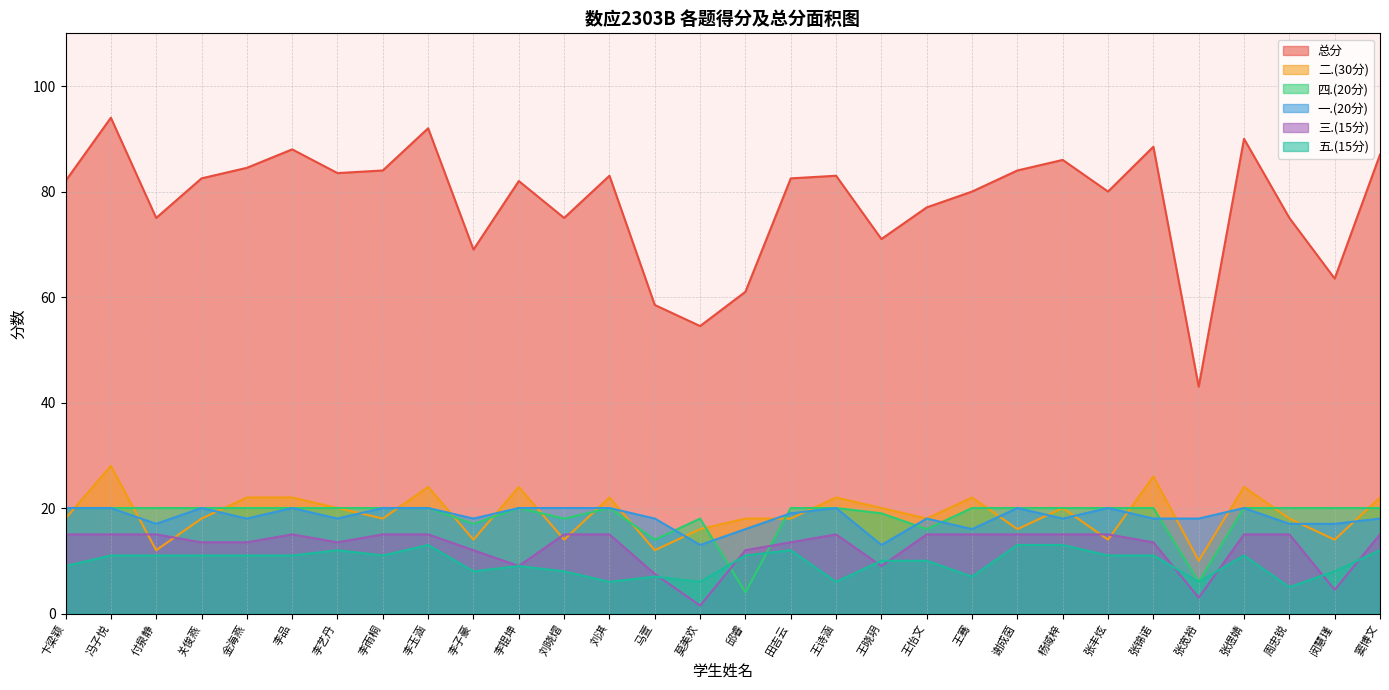

Reading left to right, extract all data points from this chart.

总分: 卞梁颖=82.0	冯子悦=94.0	付泉静=75.0	关俊燕=82.5	金海燕=84.5	李品=88.0	李艺丹=83.5	李雨桐=84.0	李玉涵=92.0	李子豪=69.0	李锟坤=82.0	刘晓熠=75.0	刘淇=83.0	马萱=58.5	莫美欢=54.5	邱睿=61.0	田吉云=82.5	王诗涵=83.0	王晓玥=71.0	王怡文=77.0	王骞=80.0	谢成茵=84.0	杨域梓=86.0	张丰炫=80.0	张锦诺=88.5	张宽裕=43.0	张煜婧=90.0	周忠锐=75.0	闵慧瑾=63.5	窦博文=87.0
二.(30分): 卞梁颖=18.0	冯子悦=28.0	付泉静=12.0	关俊燕=18.0	金海燕=22.0	李品=22.0	李艺丹=20.0	李雨桐=18.0	李玉涵=24.0	李子豪=14.0	李锟坤=24.0	刘晓熠=14.0	刘淇=22.0	马萱=12.0	莫美欢=16.0	邱睿=18.0	田吉云=18.0	王诗涵=22.0	王晓玥=20.0	王怡文=18.0	王骞=22.0	谢成茵=16.0	杨域梓=20.0	张丰炫=14.0	张锦诺=26.0	张宽裕=10.0	张煜婧=24.0	周忠锐=18.0	闵慧瑾=14.0	窦博文=22.0
五.(15分): 卞梁颖=9.0	冯子悦=11.0	付泉静=11.0	关俊燕=11.0	金海燕=11.0	李品=11.0	李艺丹=12.0	李雨桐=11.0	李玉涵=13.0	李子豪=8.0	李锟坤=9.0	刘晓熠=8.0	刘淇=6.0	马萱=7.0	莫美欢=6.0	邱睿=11.0	田吉云=12.0	王诗涵=6.0	王晓玥=10.0	王怡文=10.0	王骞=7.0	谢成茵=13.0	杨域梓=13.0	张丰炫=11.0	张锦诺=11.0	张宽裕=6.0	张煜婧=11.0	周忠锐=5.0	闵慧瑾=8.0	窦博文=12.0
三.(15分): 卞梁颖=15.0	冯子悦=15.0	付泉静=15.0	关俊燕=13.5	金海燕=13.5	李品=15.0	李艺丹=13.5	李雨桐=15.0	李玉涵=15.0	李子豪=12.0	李锟坤=9.0	刘晓熠=15.0	刘淇=15.0	马萱=7.5	莫美欢=1.5	邱睿=12.0	田吉云=13.5	王诗涵=15.0	王晓玥=9.0	王怡文=15.0	王骞=15.0	谢成茵=15.0	杨域梓=15.0	张丰炫=15.0	张锦诺=13.5	张宽裕=3.0	张煜婧=15.0	周忠锐=15.0	闵慧瑾=4.5	窦博文=15.0
四.(20分): 卞梁颖=20.0	冯子悦=20.0	付泉静=20.0	关俊燕=20.0	金海燕=20.0	李品=20.0	李艺丹=20.0	李雨桐=20.0	李玉涵=20.0	李子豪=17.0	李锟坤=20.0	刘晓熠=18.0	刘淇=20.0	马萱=14.0	莫美欢=18.0	邱睿=4.0	田吉云=20.0	王诗涵=20.0	王晓玥=19.0	王怡文=16.0	王骞=20.0	谢成茵=20.0	杨域梓=20.0	张丰炫=20.0	张锦诺=20.0	张宽裕=6.0	张煜婧=20.0	周忠锐=20.0	闵慧瑾=20.0	窦博文=20.0
一.(20分): 卞梁颖=20.0	冯子悦=20.0	付泉静=17.0	关俊燕=20.0	金海燕=18.0	李品=20.0	李艺丹=18.0	李雨桐=20.0	李玉涵=20.0	李子豪=18.0	李锟坤=20.0	刘晓熠=20.0	刘淇=20.0	马萱=18.0	莫美欢=13.0	邱睿=16.0	田吉云=19.0	王诗涵=20.0	王晓玥=13.0	王怡文=18.0	王骞=16.0	谢成茵=20.0	杨域梓=18.0	张丰炫=20.0	张锦诺=18.0	张宽裕=18.0	张煜婧=20.0	周忠锐=17.0	闵慧瑾=17.0	窦博文=18.0